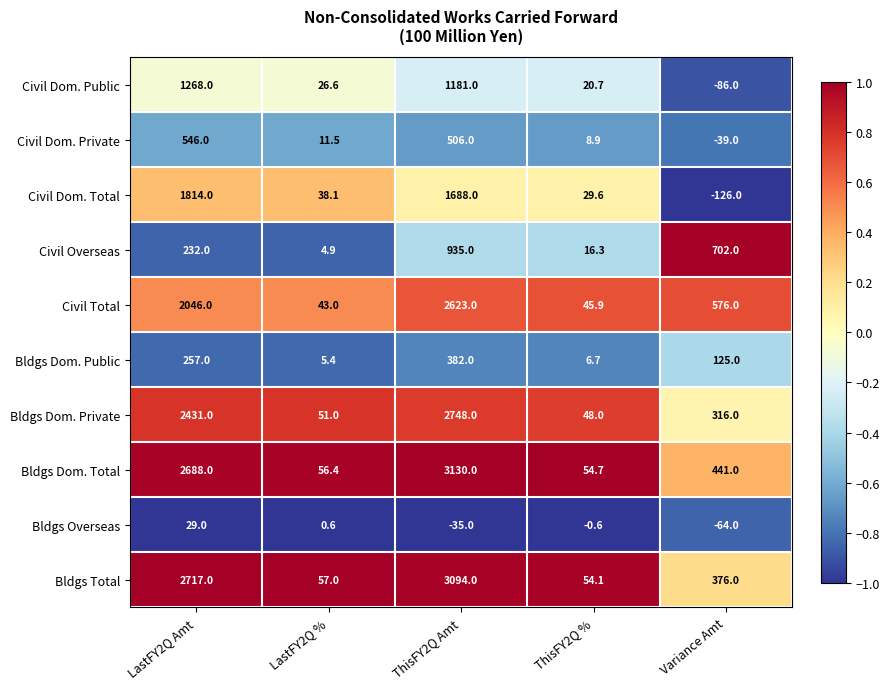

What is the minimum value shown in the chart?

-126.0